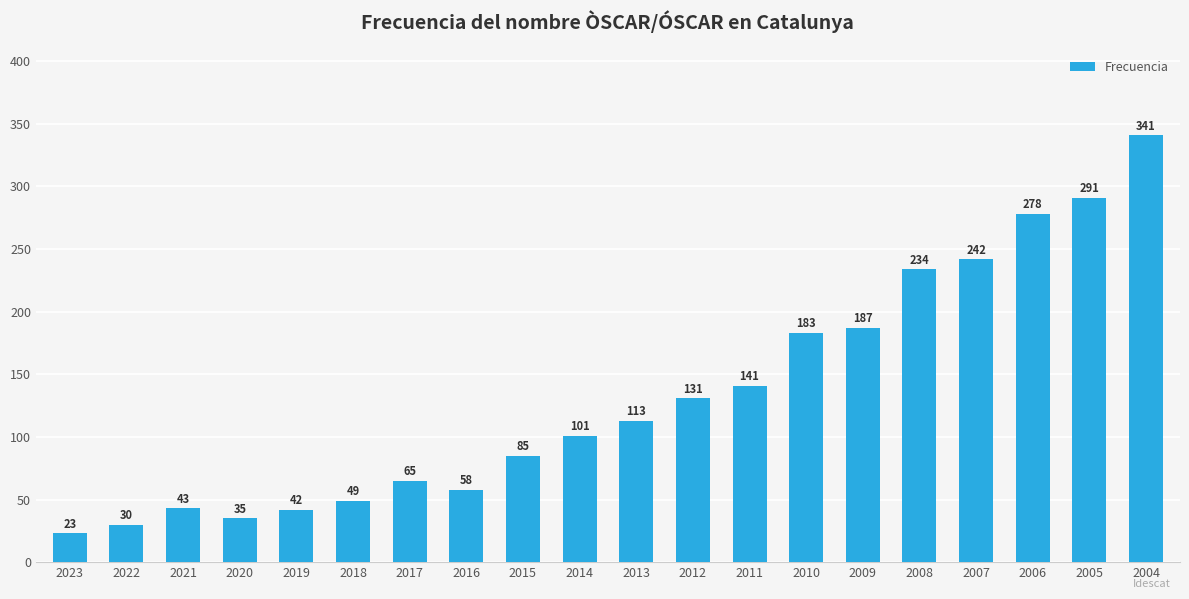

What is the sum of the values at 2005 and 2008?

525